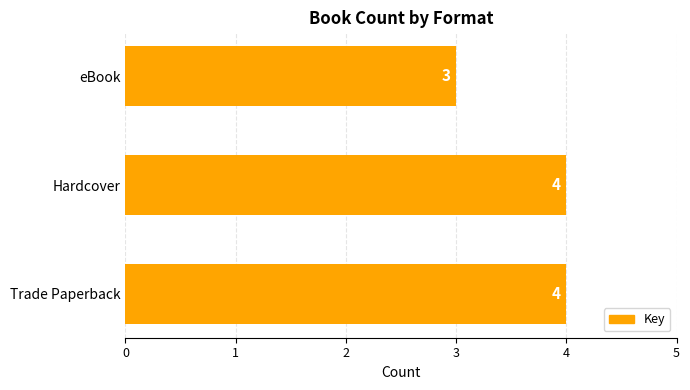

What is the approximate value at Hardcover?

4